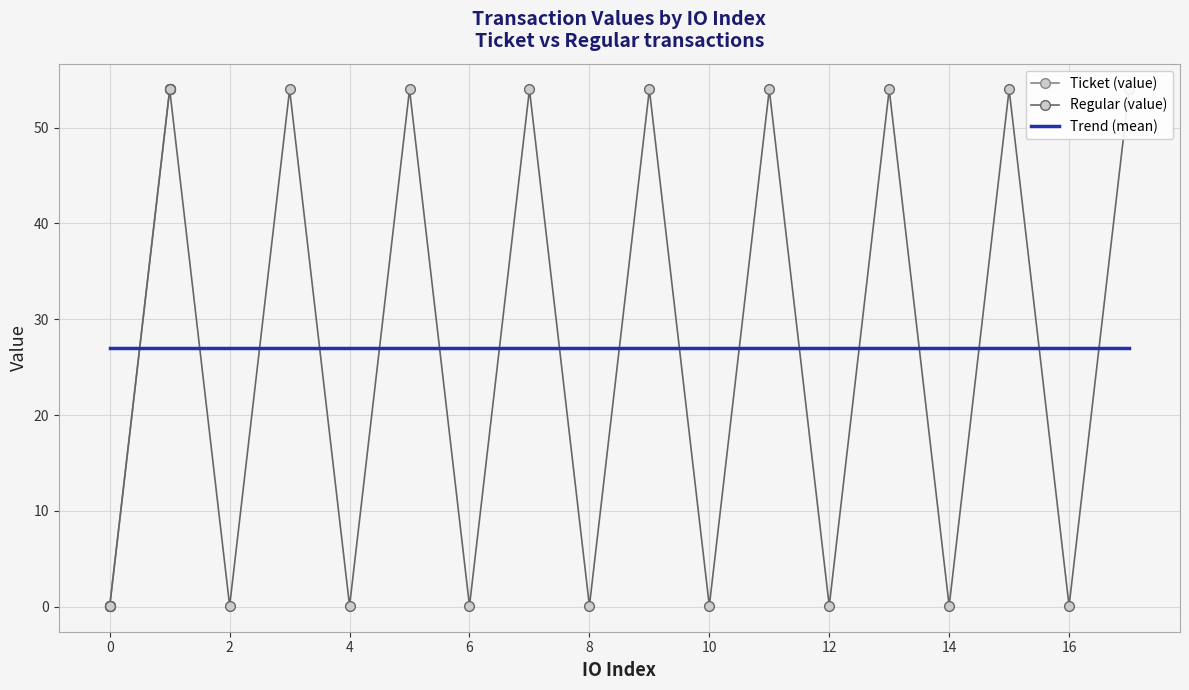

Between 0 and 14, which series saw the biggest shift?

Ticket (value)